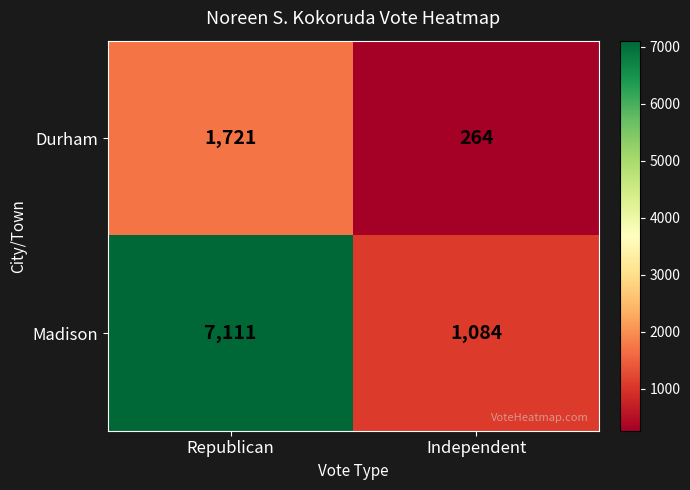

Is it true that Durham equals 264 at Independent?

True